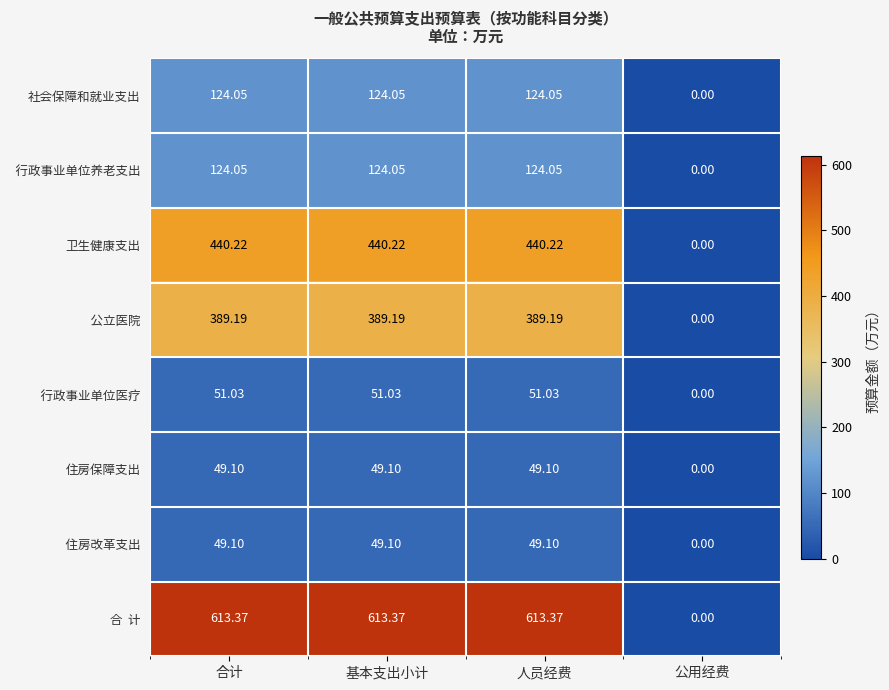

What is the total value across all series at 人员经费?

1840.1